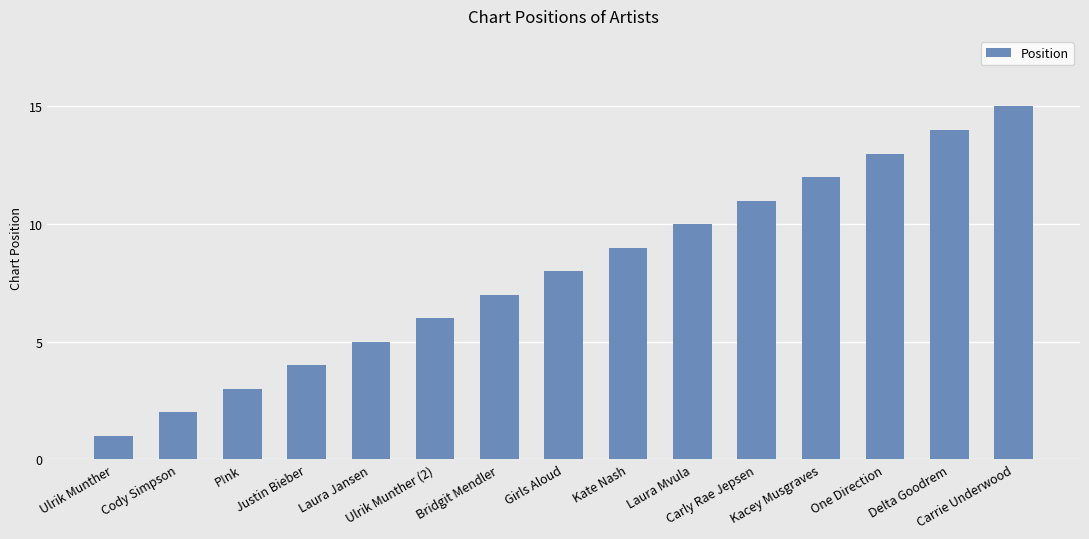

What is the sum of all values?

120